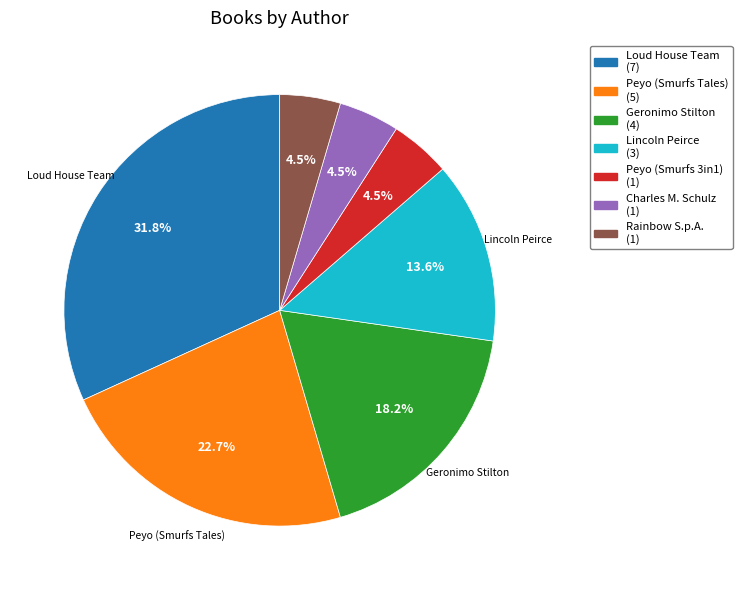

Is there a majority slice in this chart?

No